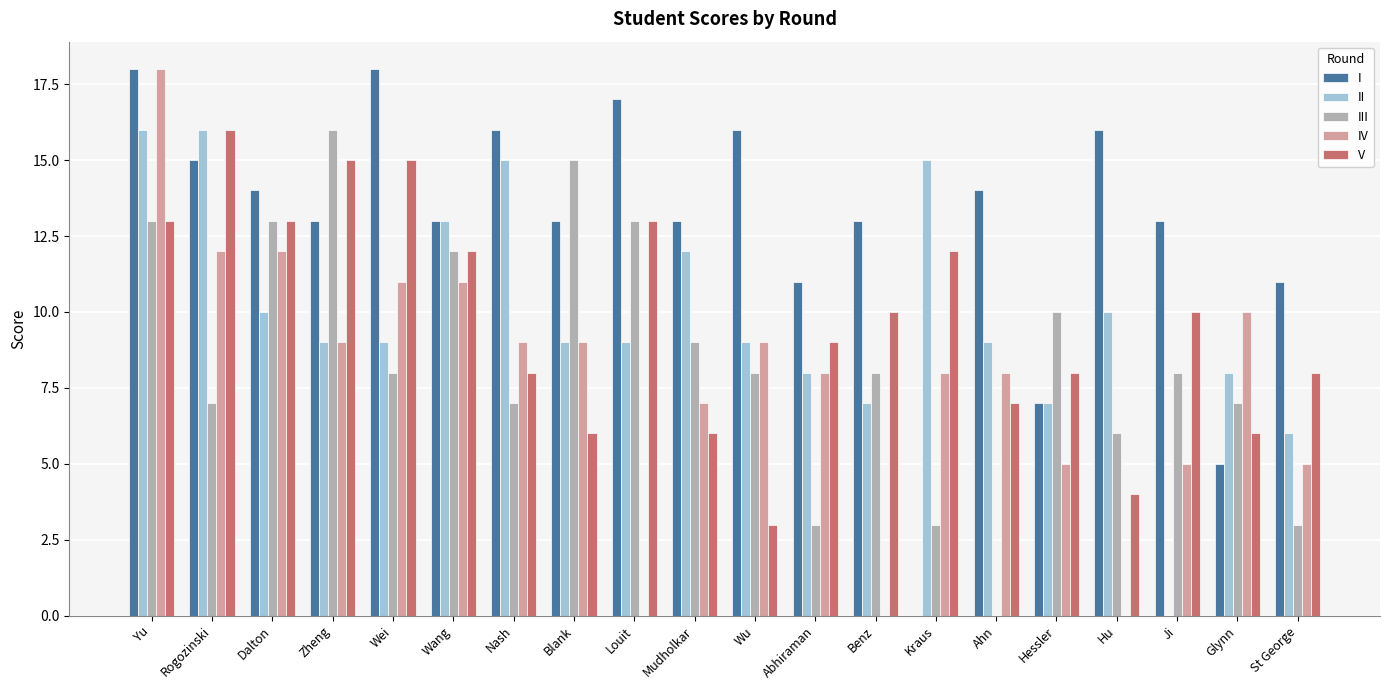

Is the value of IV at Abhiraman greater than the value of III at Glynn?

Yes